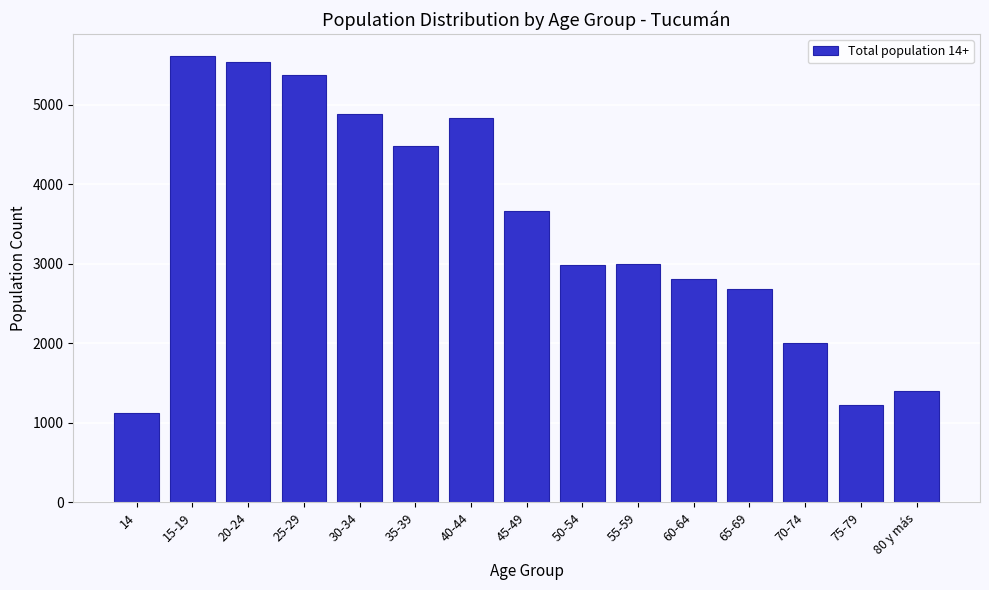

What is the label of the 15th bar from the left?

80 y más